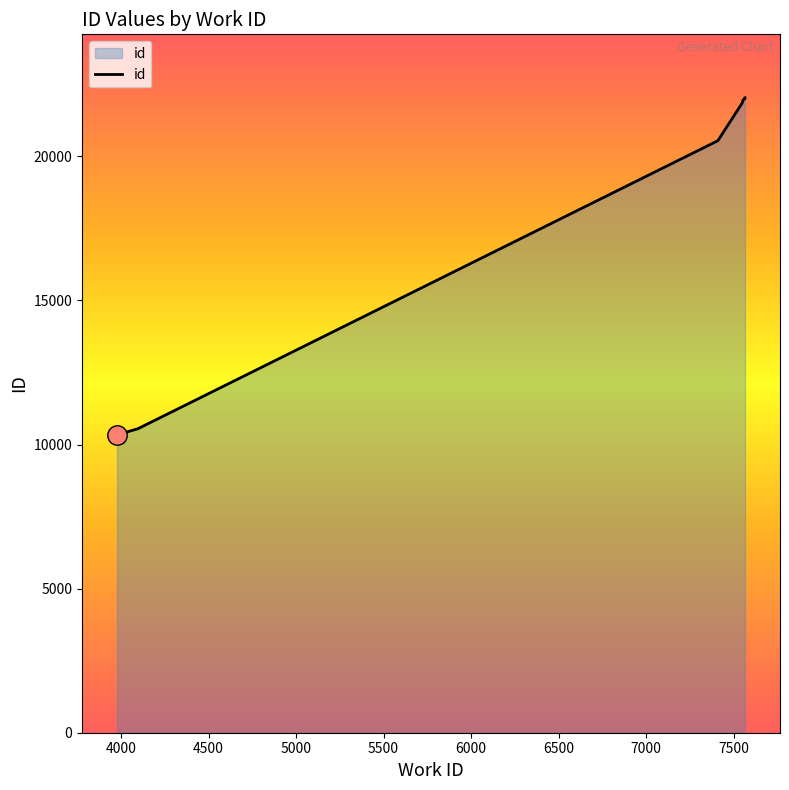

What is the difference between the values at 7550 and 7410?

1328